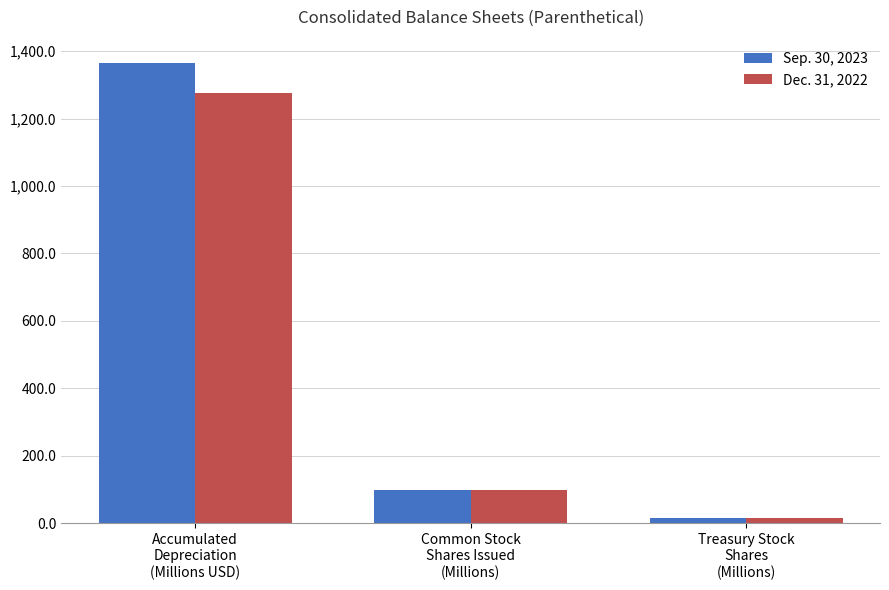

List the series in order of their peak value, lowest first.

Dec. 31, 2022, Sep. 30, 2023